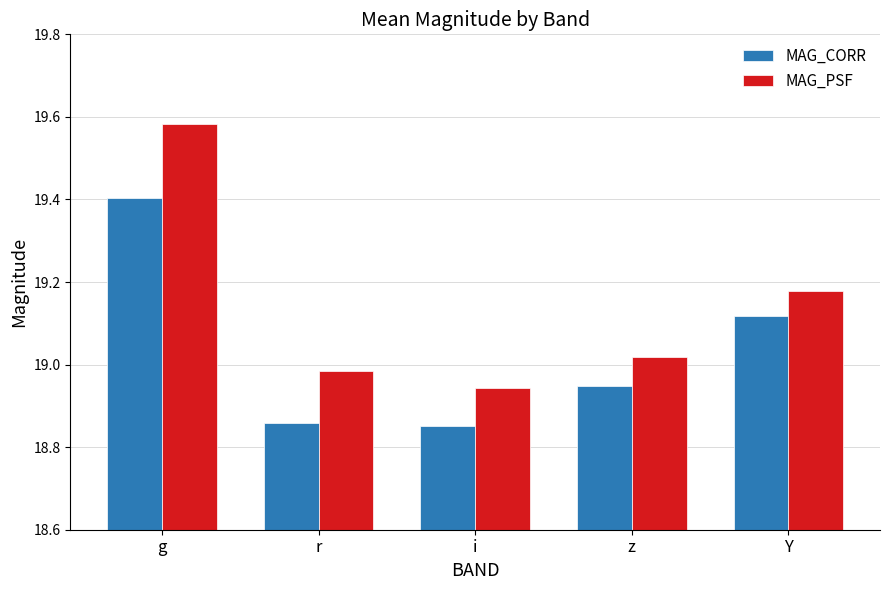

At which label does MAG_PSF reach its peak?

g